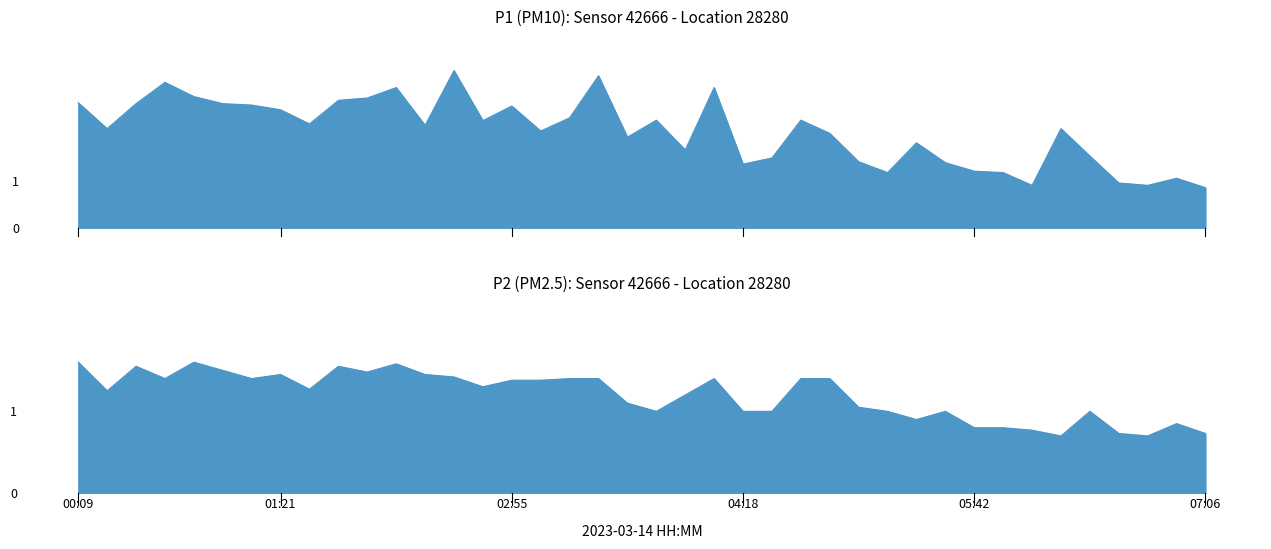

The value of P2 at 00:19 is 0.9. True or false?

False